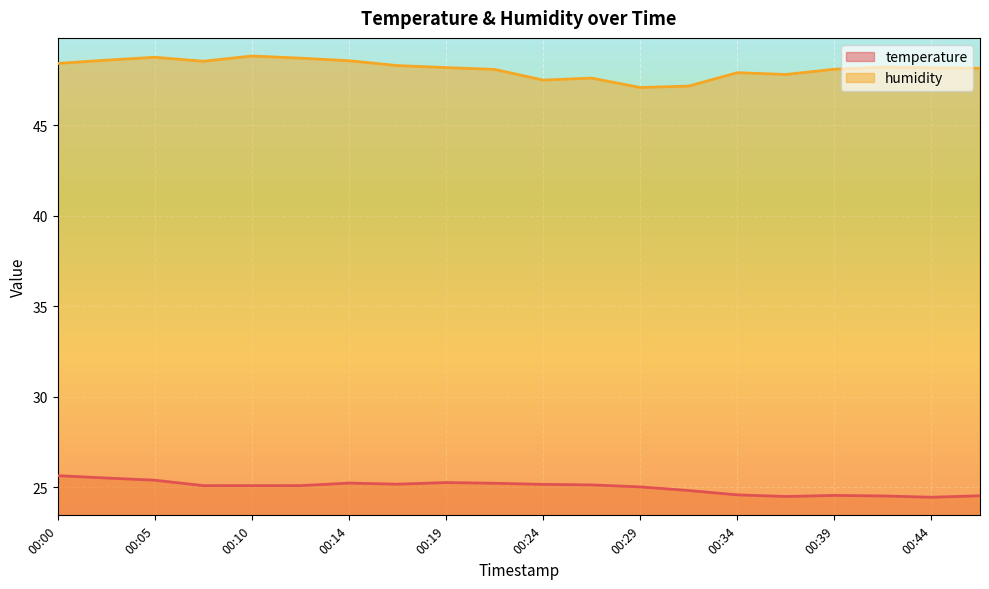

How many data points does each series have?

20